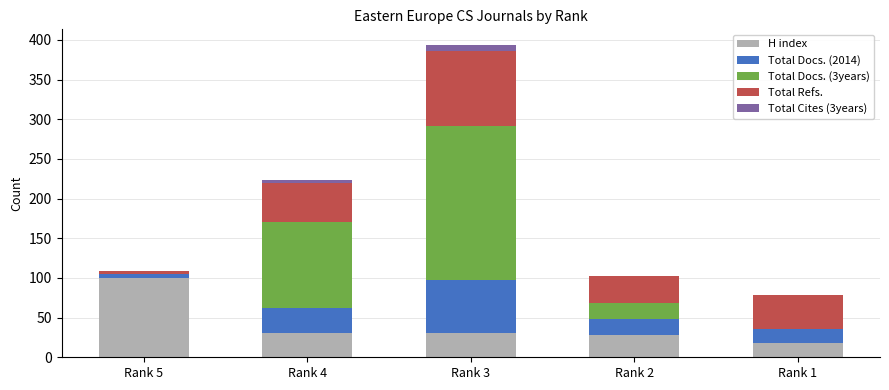

What is the maximum value for H index?

100.0